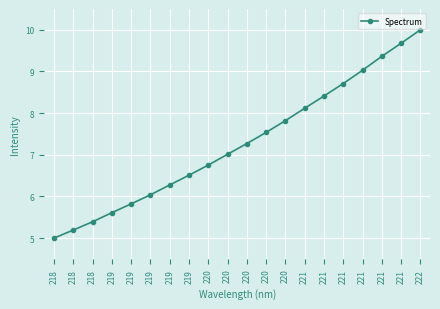

Is this an area chart (filled region under the line)?

No